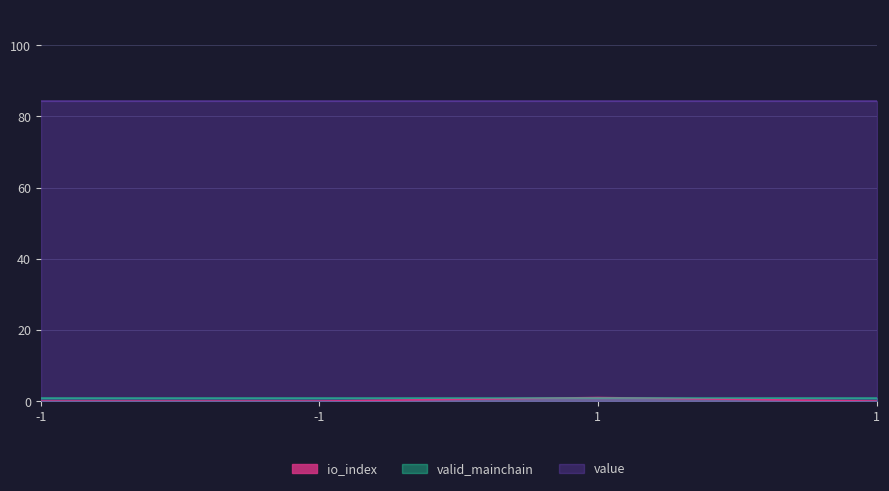

What is the sum of the valid_mainchain values at -1 and 1?

2.0